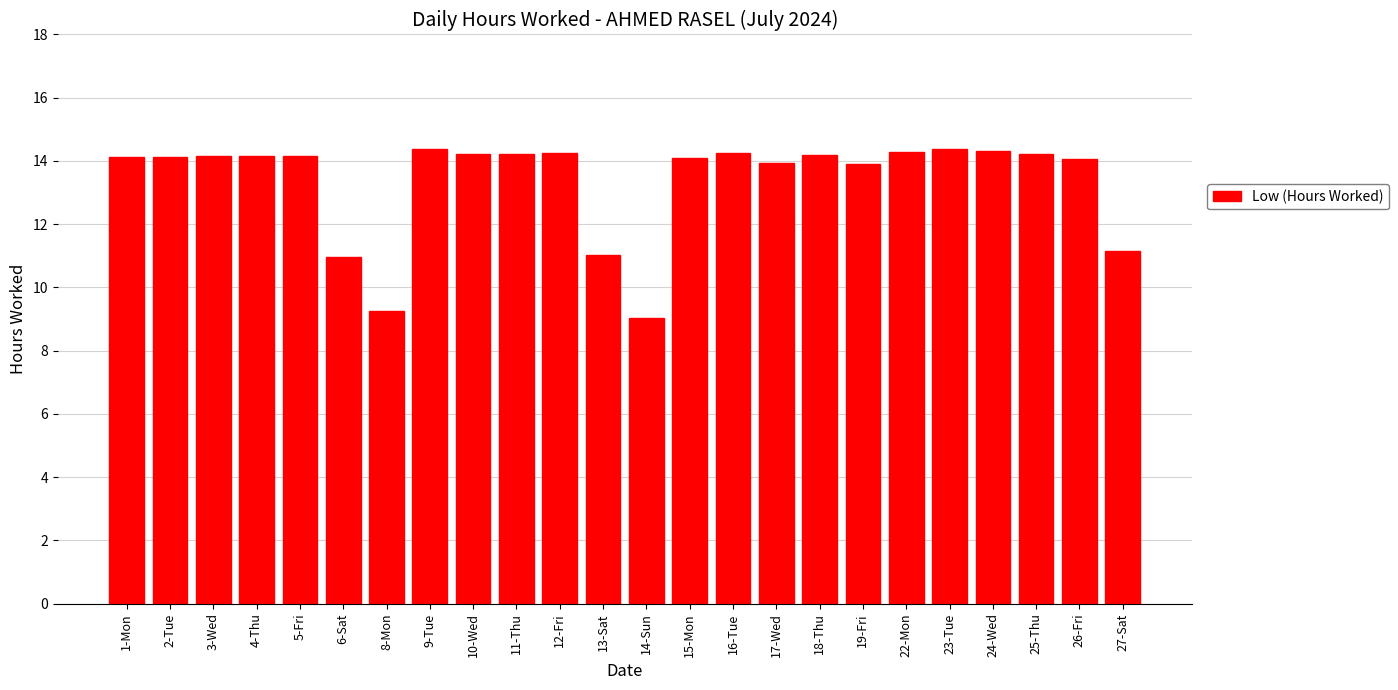

What is the difference between the maximum and second lowest values?

5.1